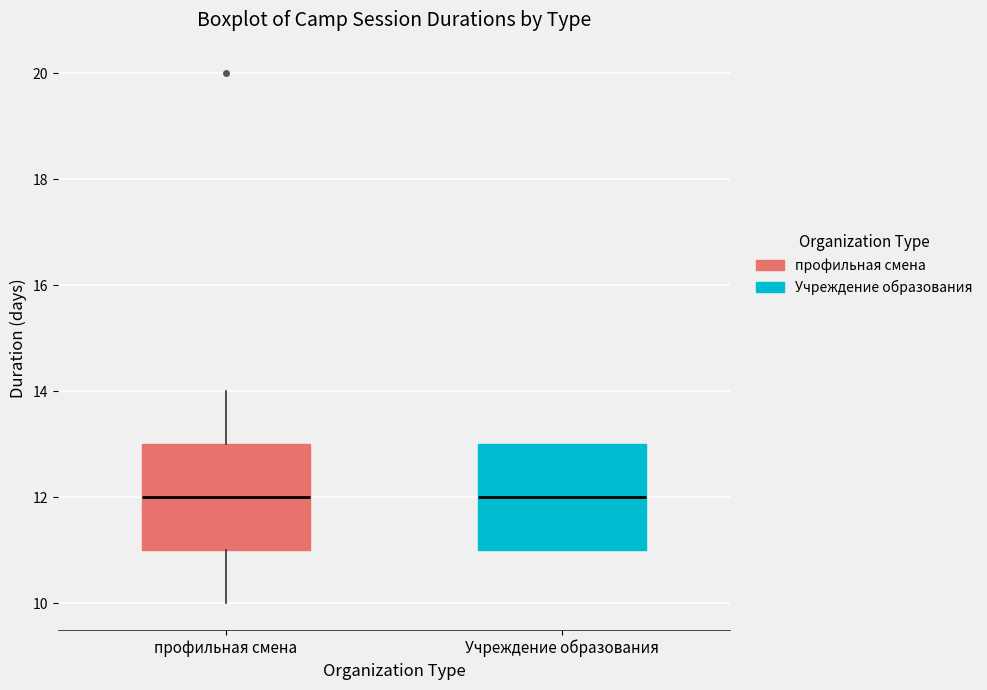

Reading left to right, read every box against the y-axis: the position of its median line, the range the box covers, and the ends of its whiskers. The values are not printed on the chart, so give them approximately, as read against the axis.

профильная смена: median 12, box 11 to 13, whiskers 10 to 14
Учреждение образования: median 12, box 11 to 13, whiskers 11 to 13